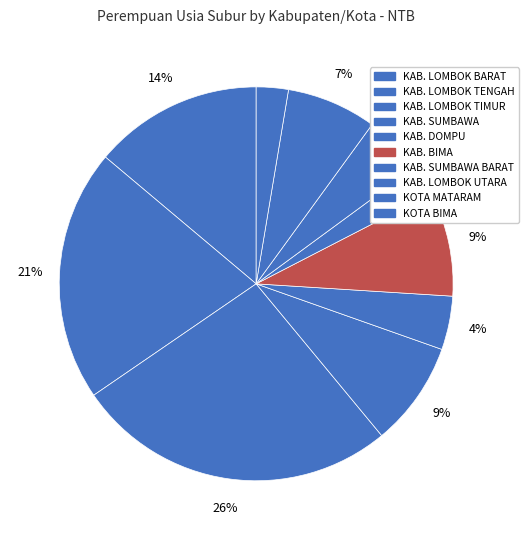

How many segments does this pie chart have?

10